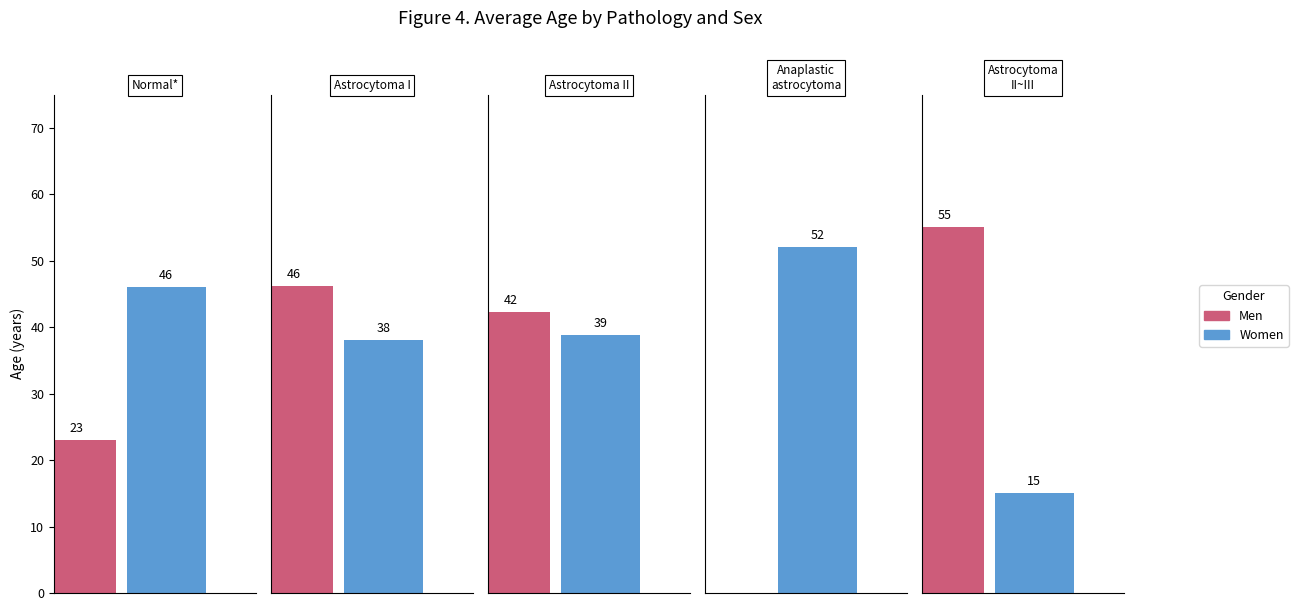

Rank the series at Anaplastic astrocytoma from highest to lowest value.

Female, Male